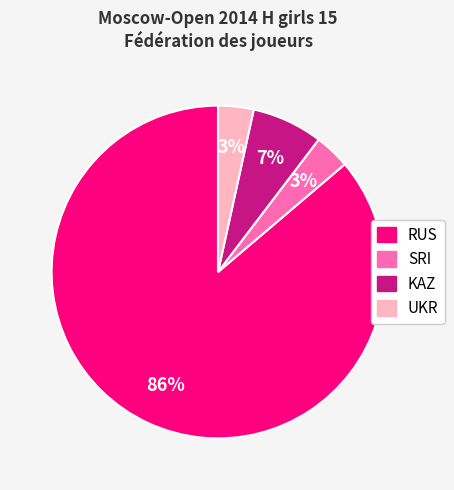

Does RUS account for over 50% of the chart?

Yes